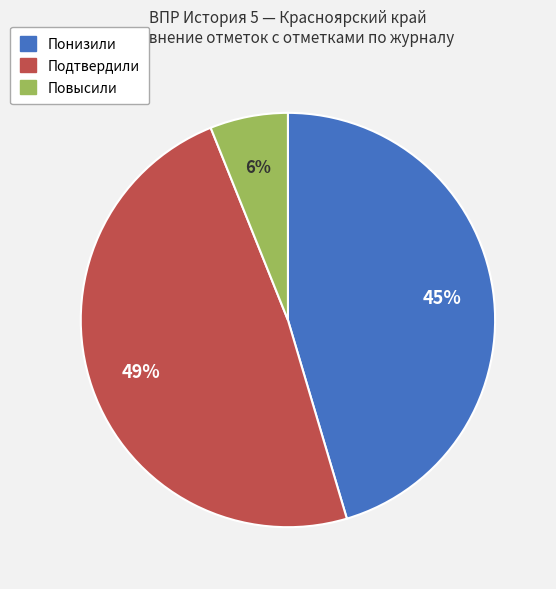

The Подтвердили slice represents 49% of the pie. True or false?

True